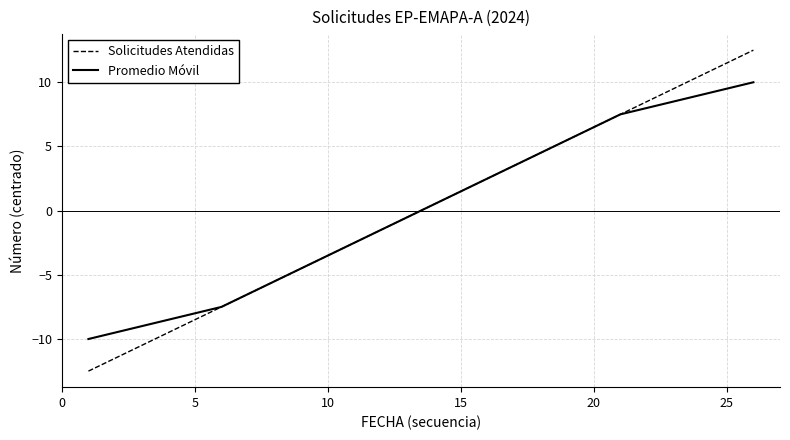

List the series in order of their peak value, lowest first.

Promedio Móvil, Solicitudes Atendidas